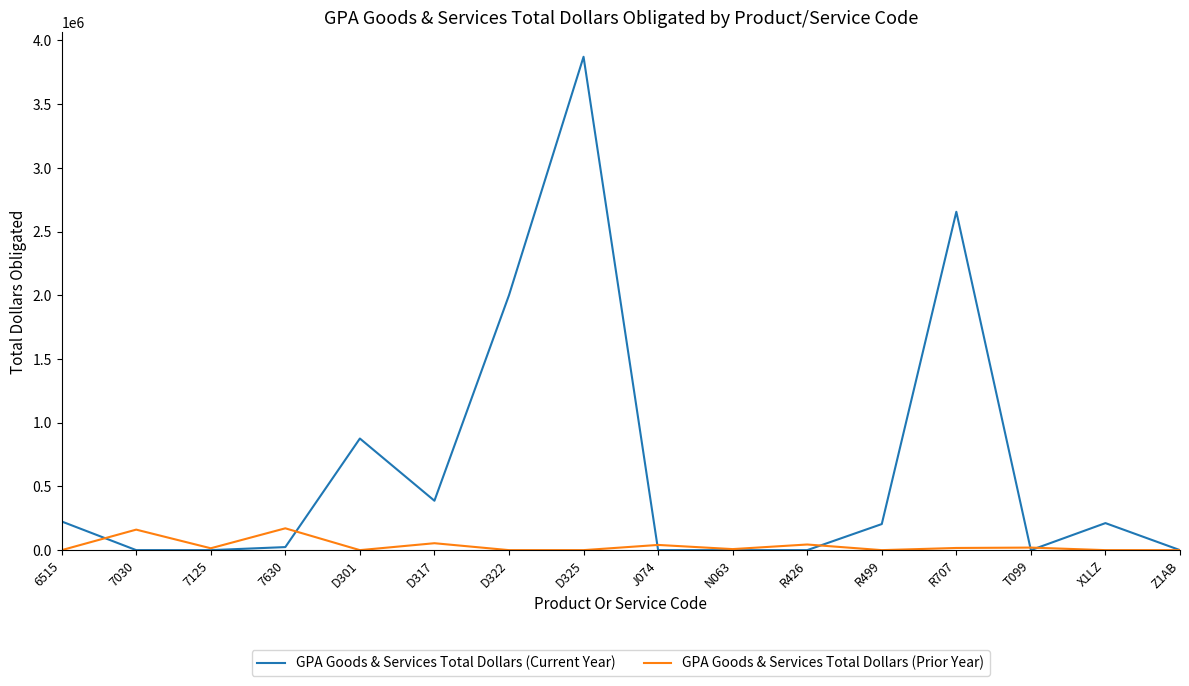

What is the highest value of the GPA Goods & Services Total Dollars (Prior Year) series?

171315.8